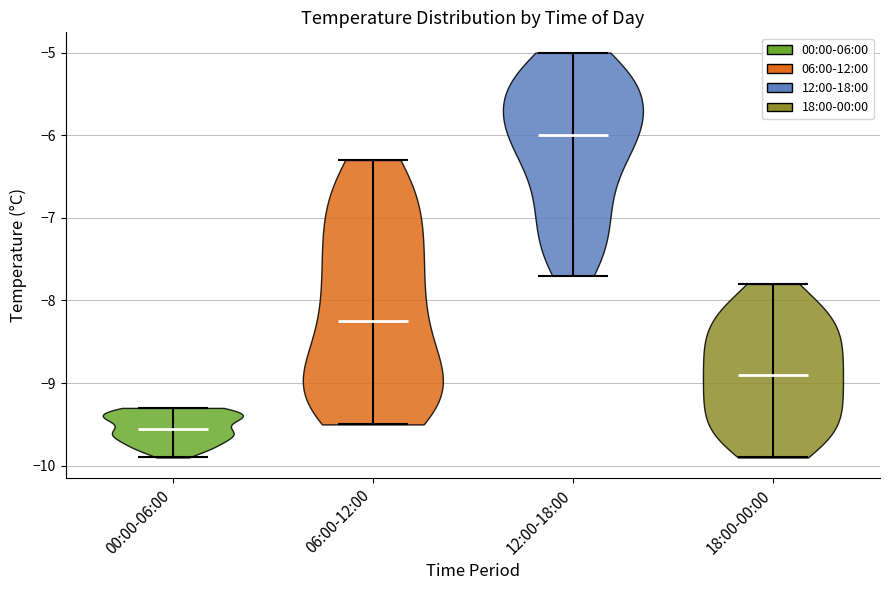

Which violin has the lowest median line?

00:00-06:00